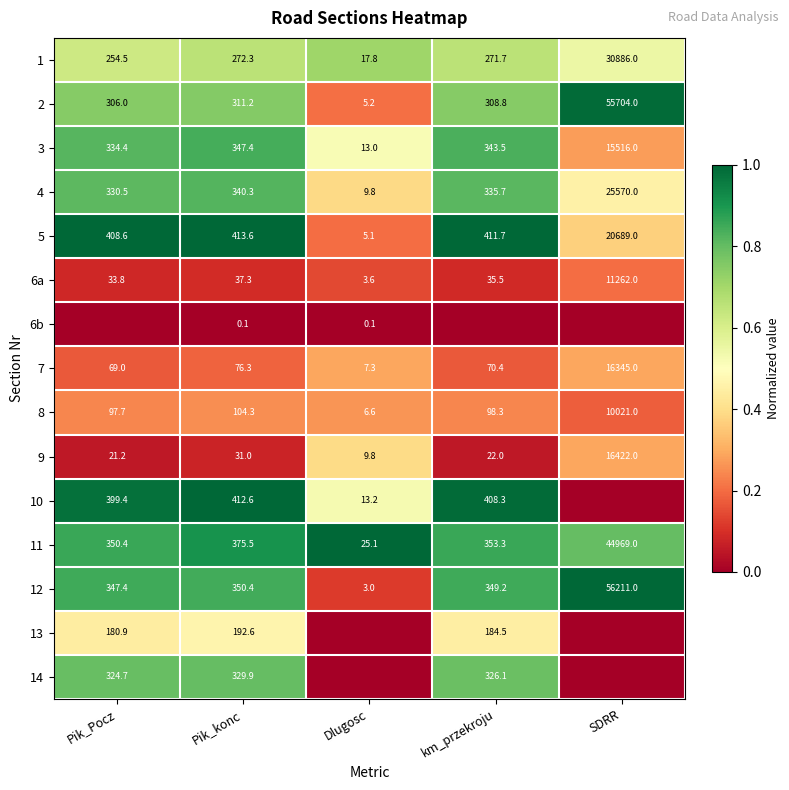

True or false: 5 has a value of 0.3 at Dlugosc.

False